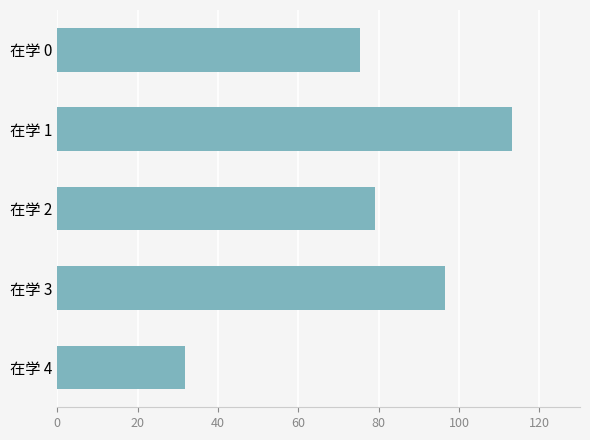

Reading top to bottom, extract all data points from this chart.

在学 0=75.4	在学 1=113.2	在学 2=79.1	在学 3=96.4	在学 4=31.8